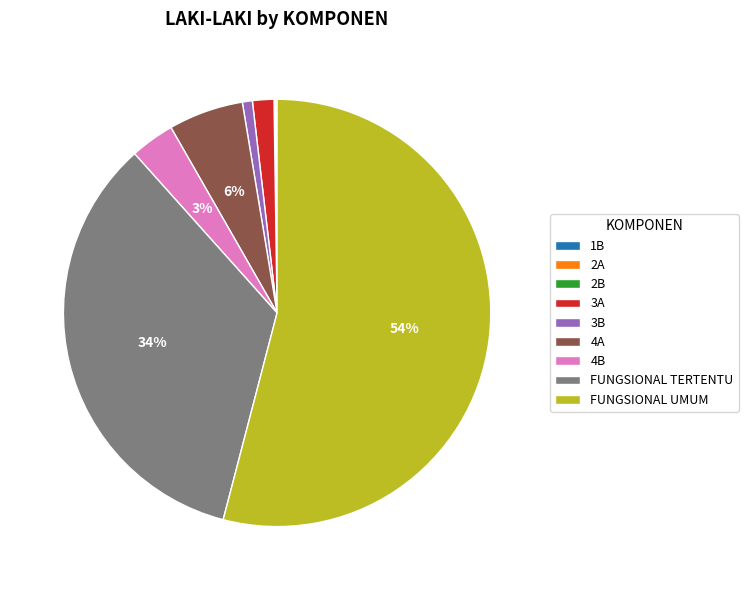

Do 3A and FUNGSIONAL UMUM together represent more than half of the pie?

Yes